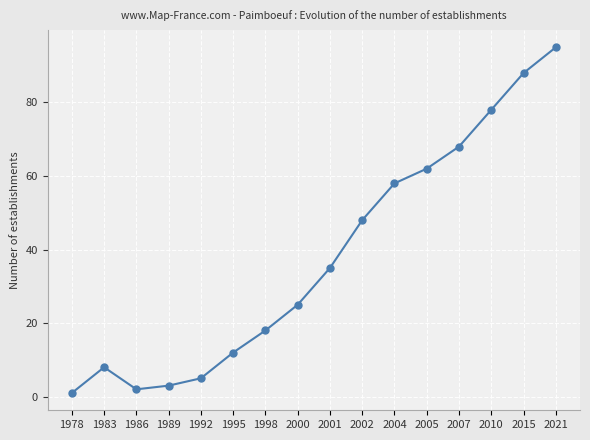

What is the sum of all values?

606